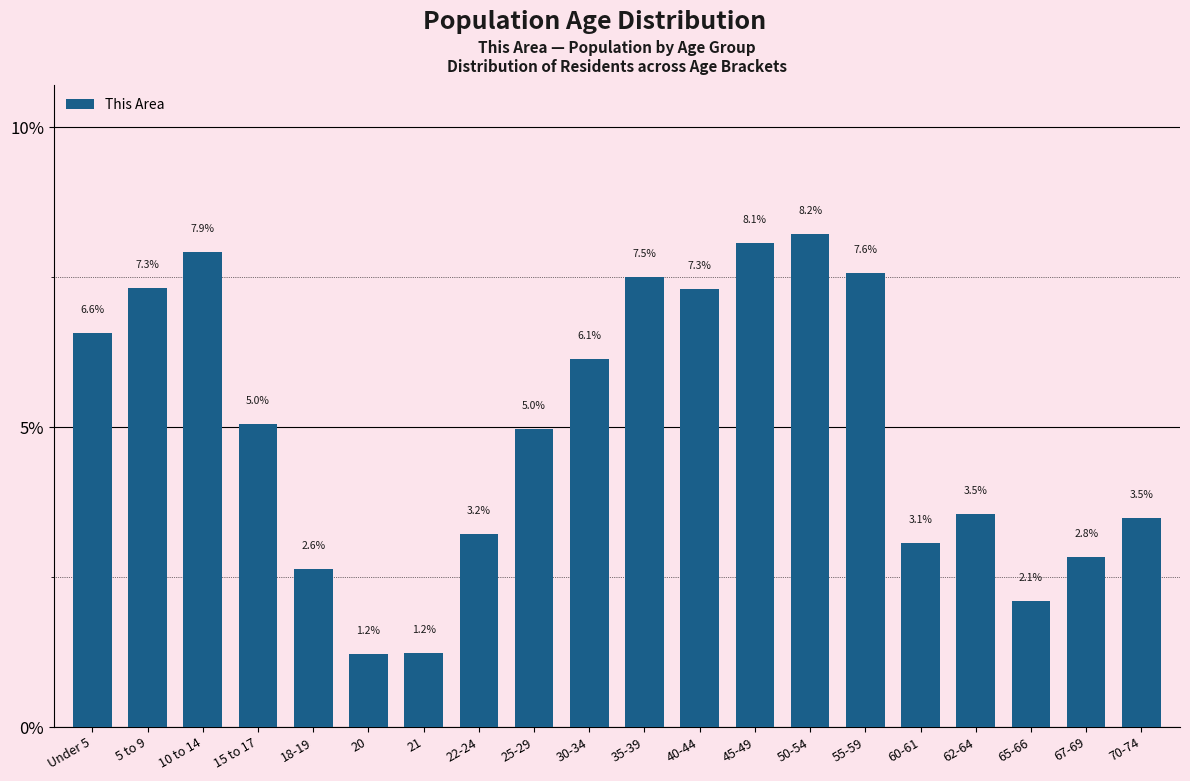

Reading left to right, what are all the values shown in this chart?

6.6	7.3	7.9	5.0	2.6	1.2	1.2	3.2	5.0	6.1	7.5	7.3	8.1	8.2	7.6	3.1	3.5	2.1	2.8	3.5